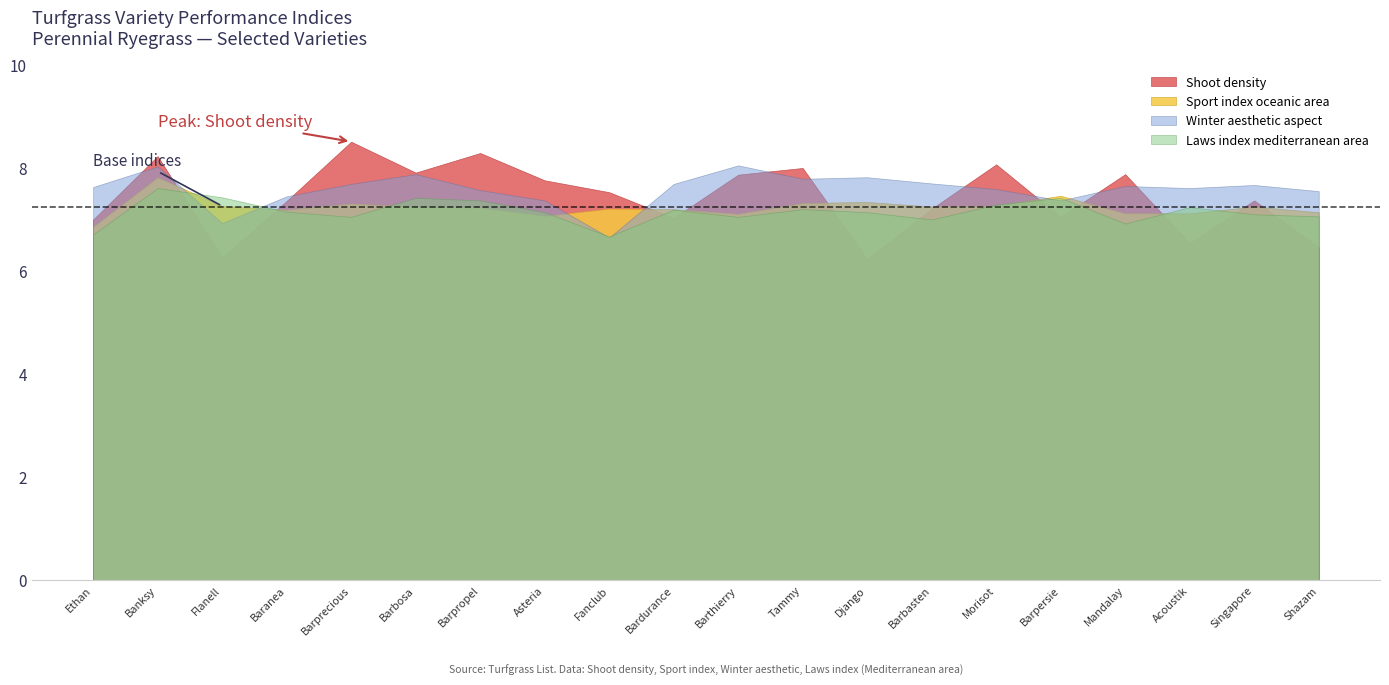

True or false: Sport index oceanic area and Laws index mediterranean area cross at least once.

True